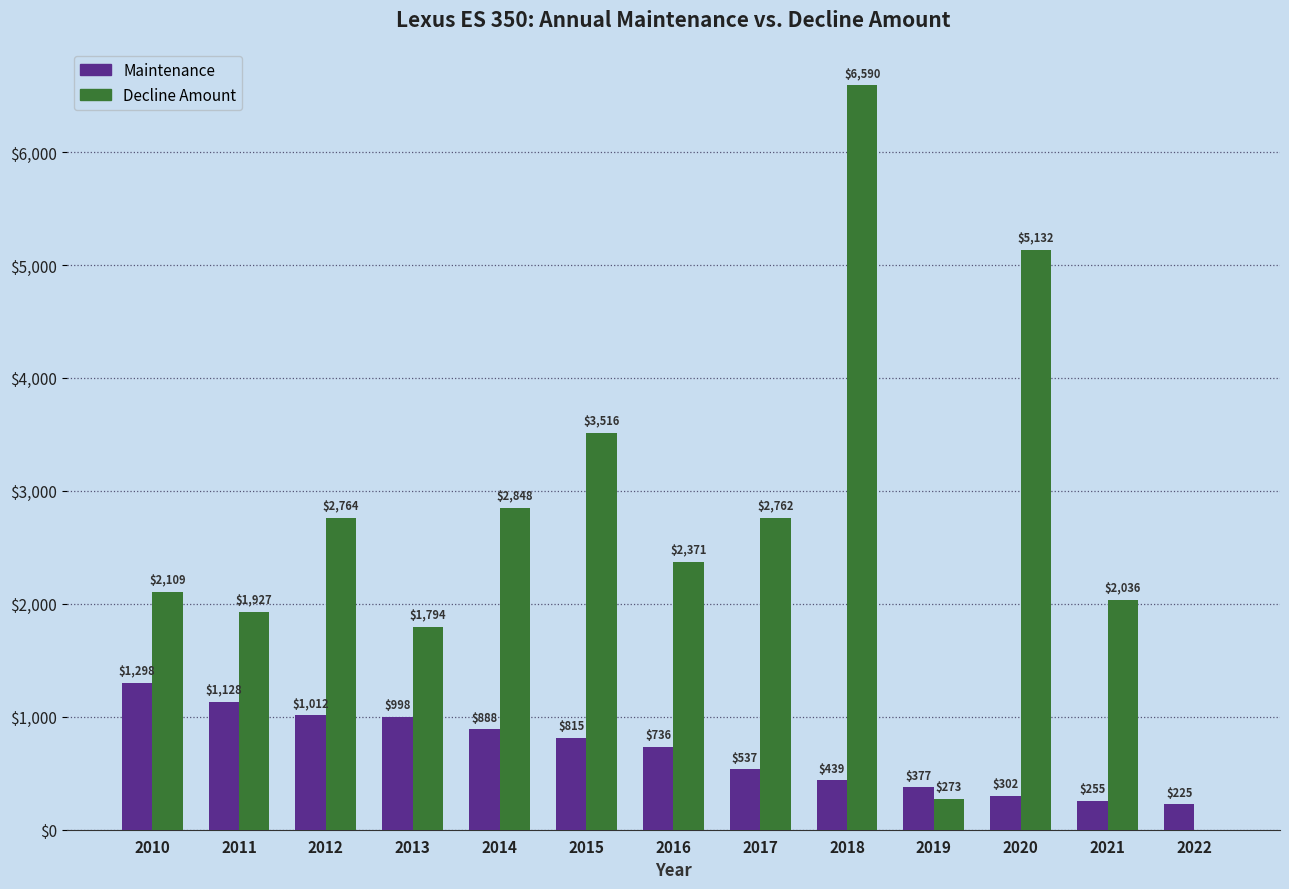

What is the greatest value displayed?

6590